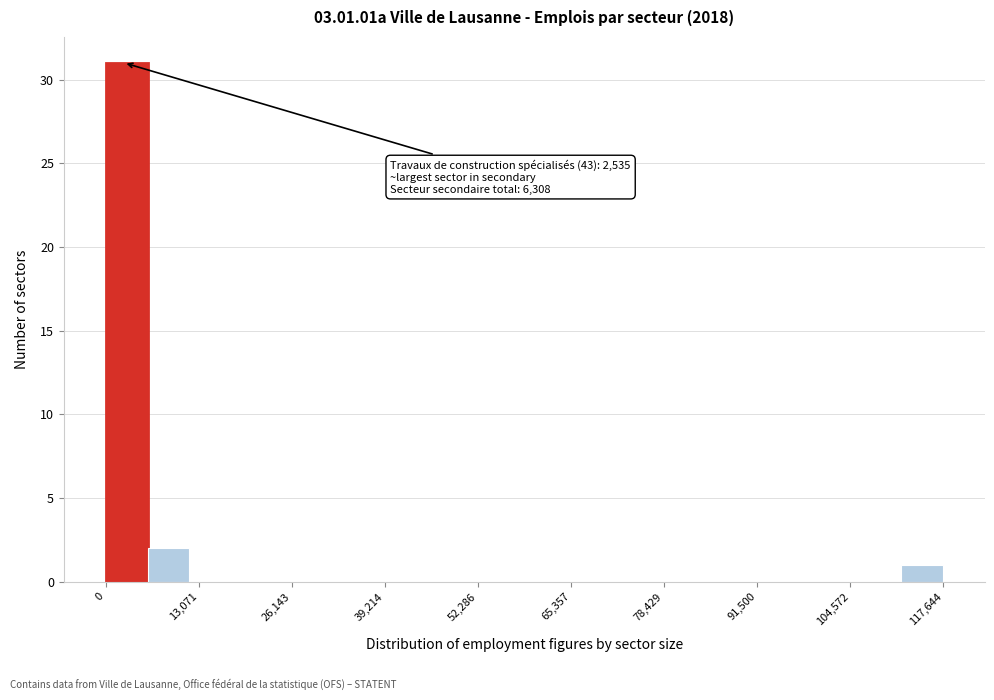

Around what value on the x-axis is the tallest bar? Give the approximate position of its centre, as read against the axis.

2000